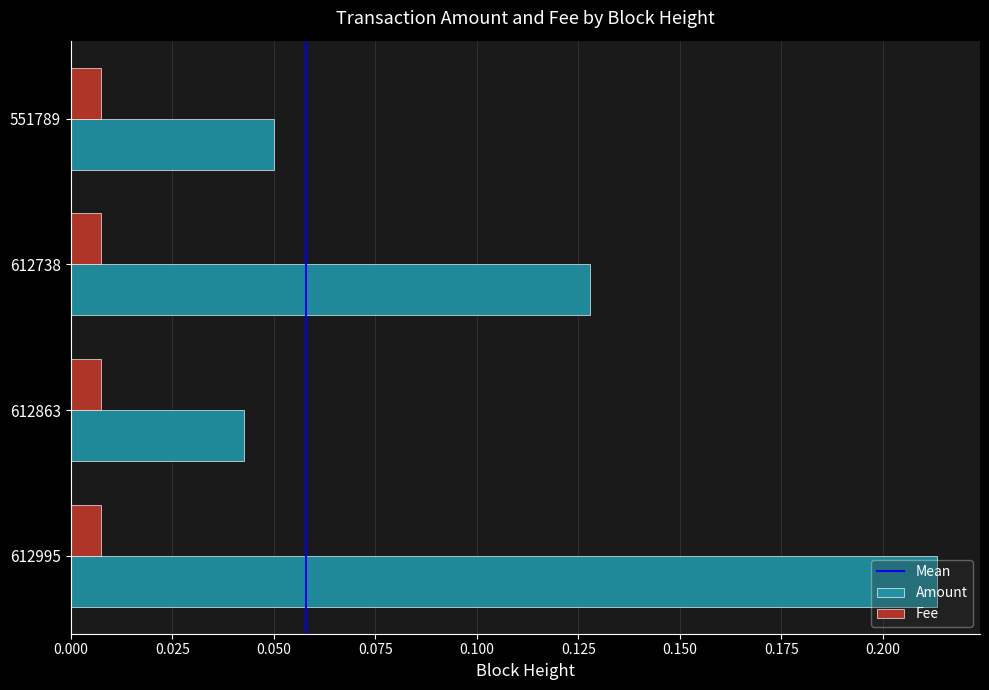

How many Amount values are between 0 and 1?

4